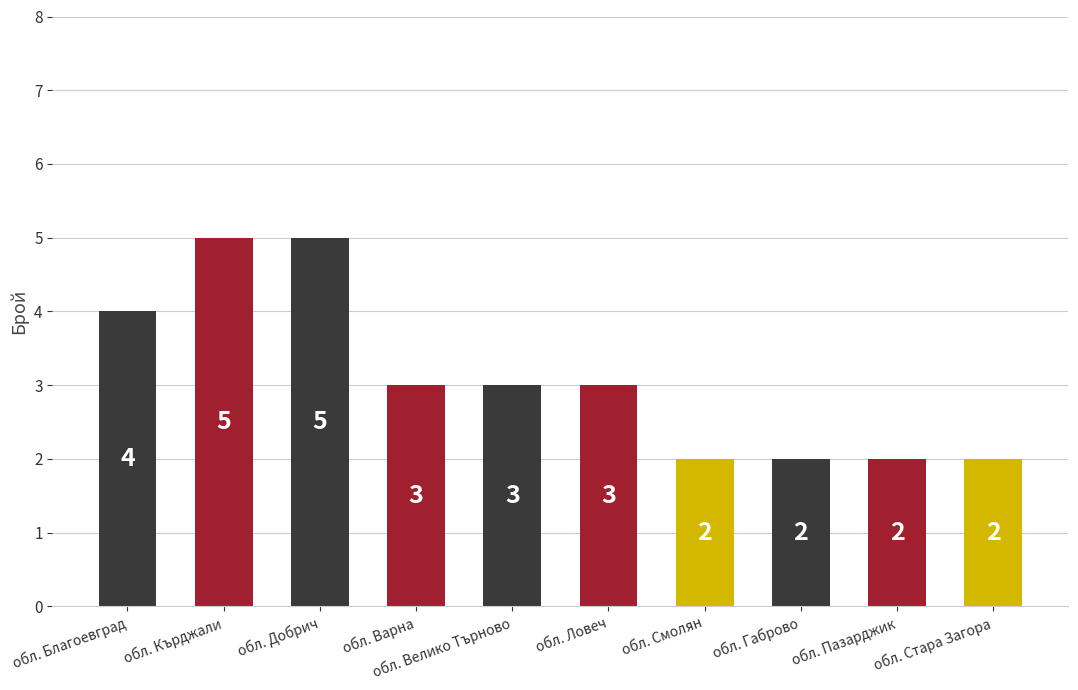

What is the sum of all values?

31